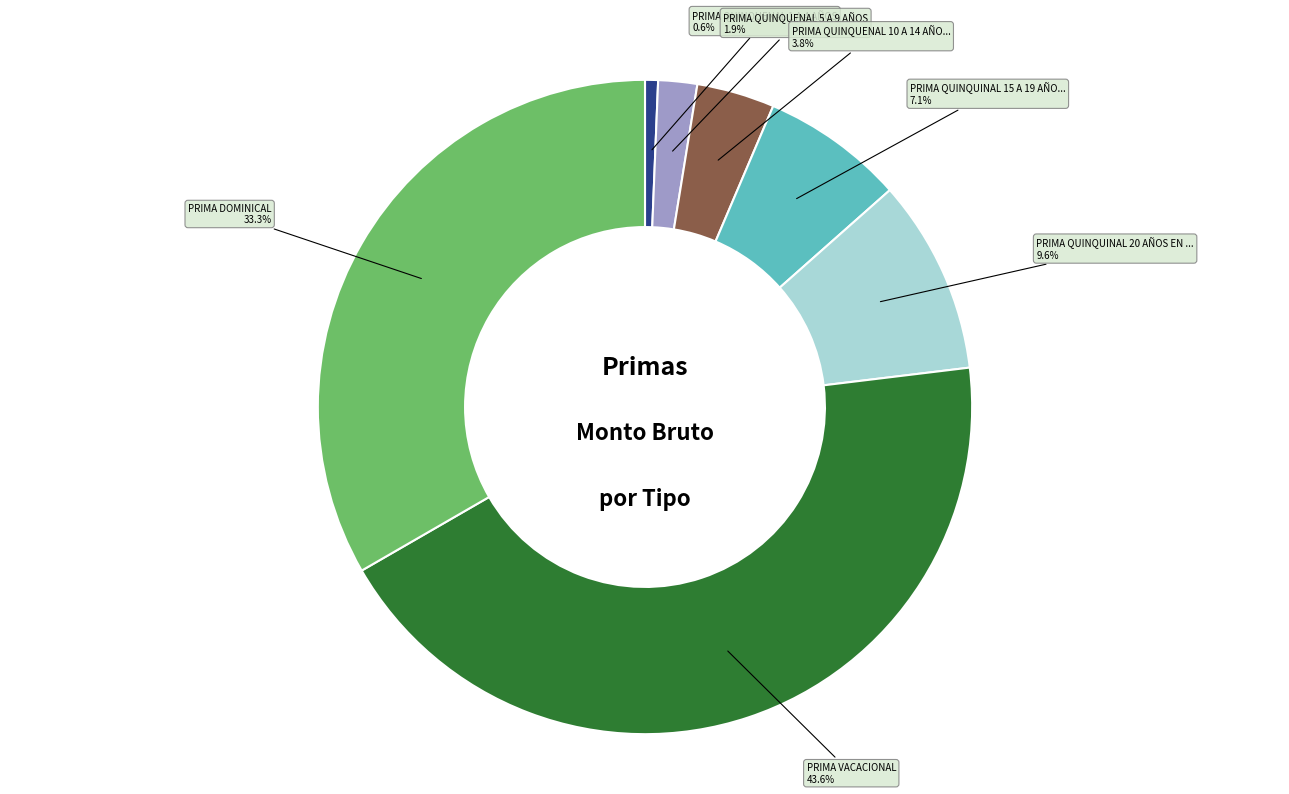

Is there any slice that represents more than half of the pie?

No